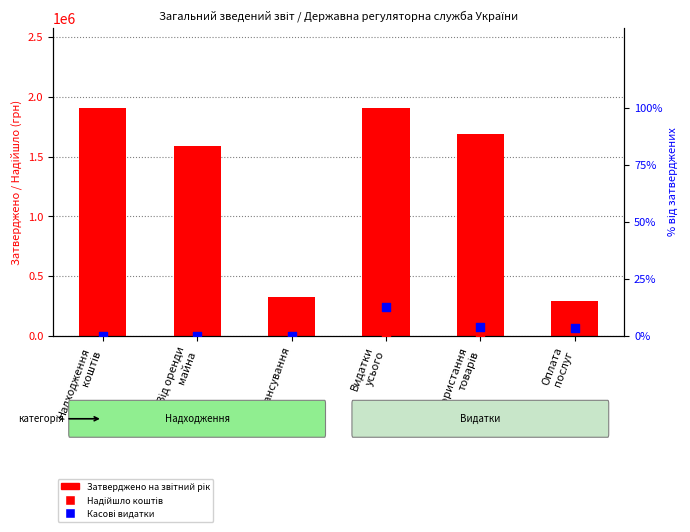

At how many categories does at least one series exceed 1432752?

4